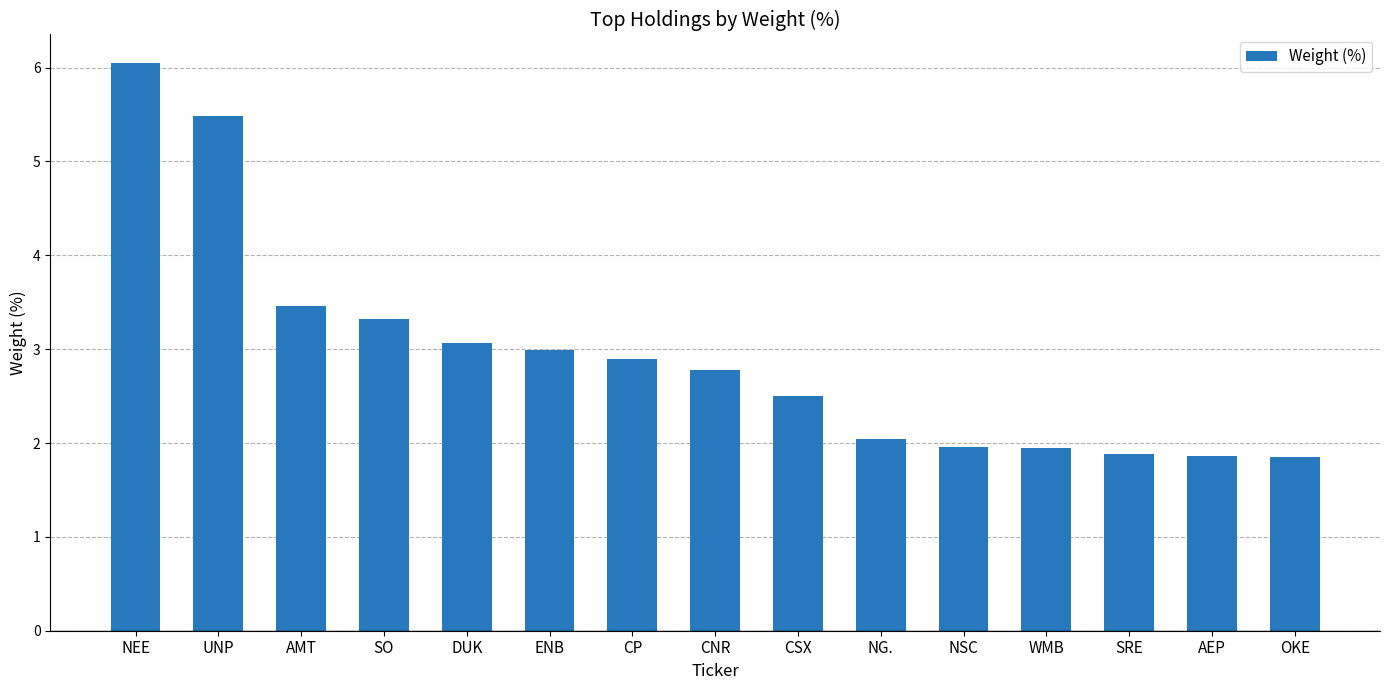

What is the minimum value shown in the chart?

1.9